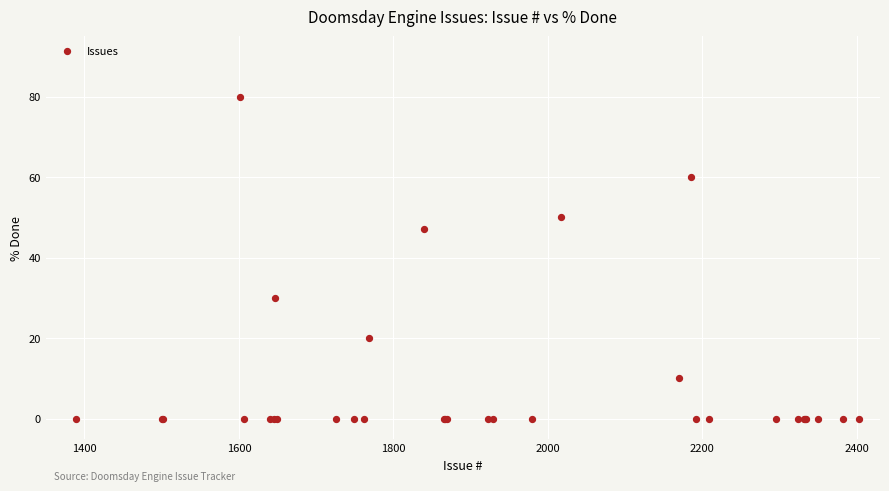

What Y value in the scatter plot is closest to 40?

47